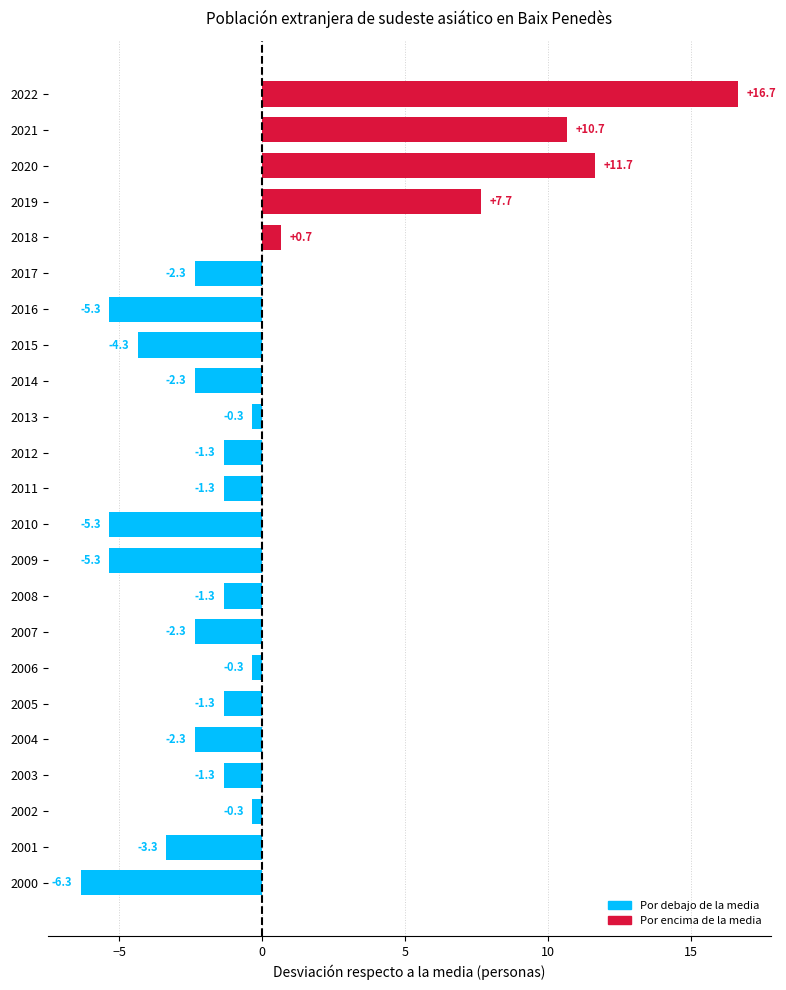

Reading bottom to top, what are all the values shown in this chart?

-6.3	-3.3	-0.3	-1.3	-2.3	-1.3	-0.3	-2.3	-1.3	-5.3	-5.3	-1.3	-1.3	-0.3	-2.3	-4.3	-5.3	-2.3	0.7	7.7	11.7	10.7	16.7